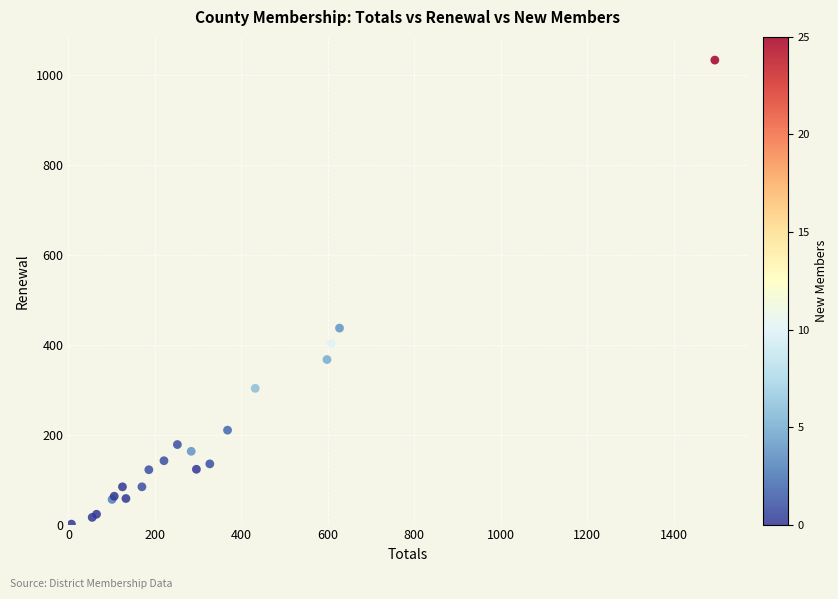

What Y value in the scatter plot is closest to 517?

437